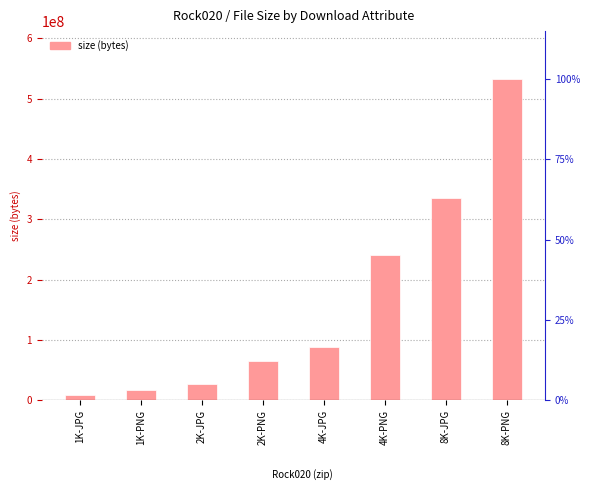

Which category has the highest value across all series?

8K-PNG